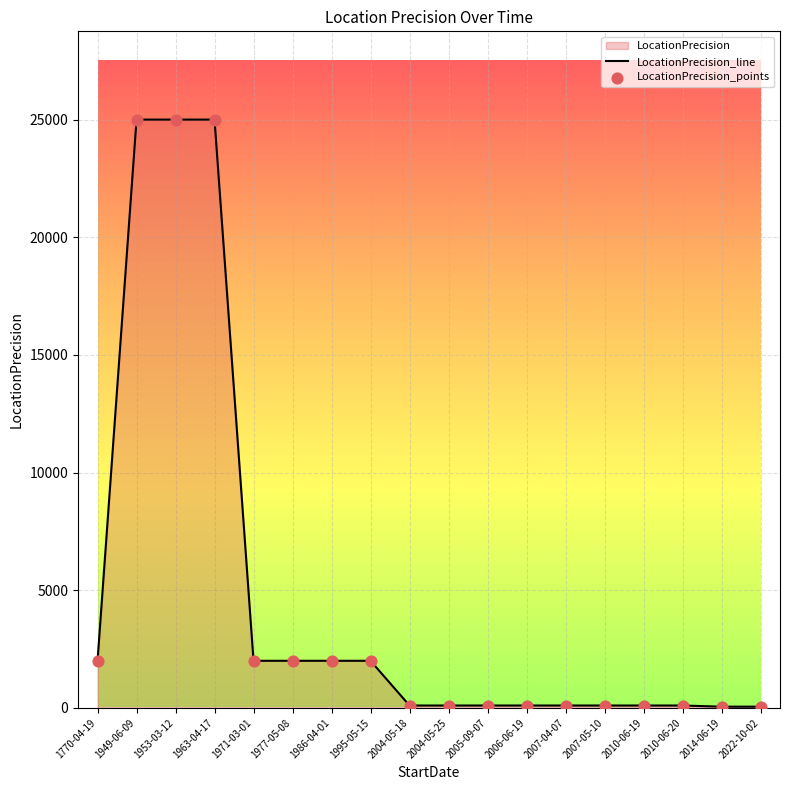

Which series has the largest Y range (max minus min)?

LocationPrecision_line